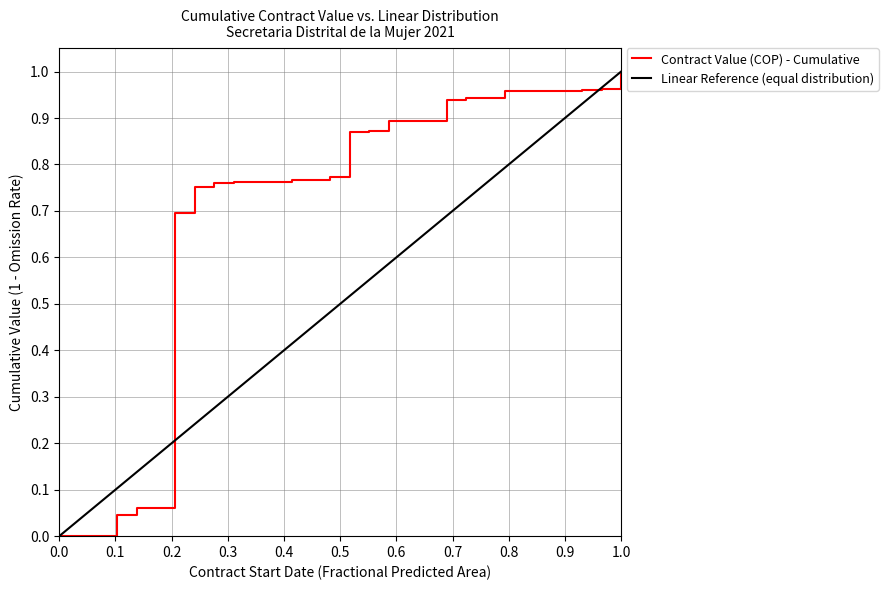

True or false: the data has more than 2 interior local peaks.

False